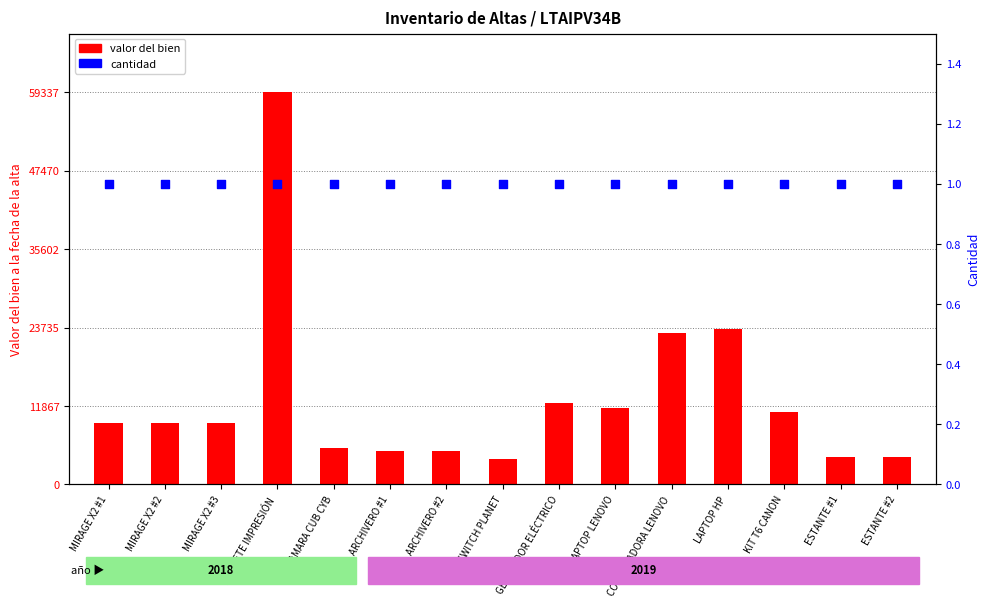

Which series contains the lowest Y value?

cantidad